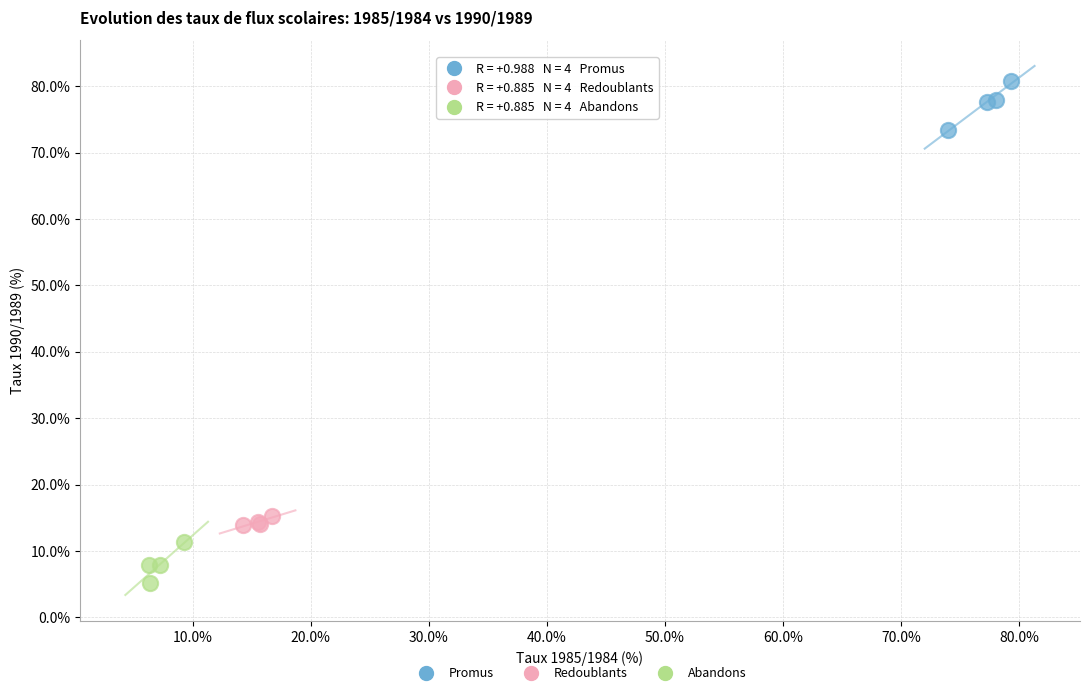

Which series reaches the maximum Y coordinate?

Promus